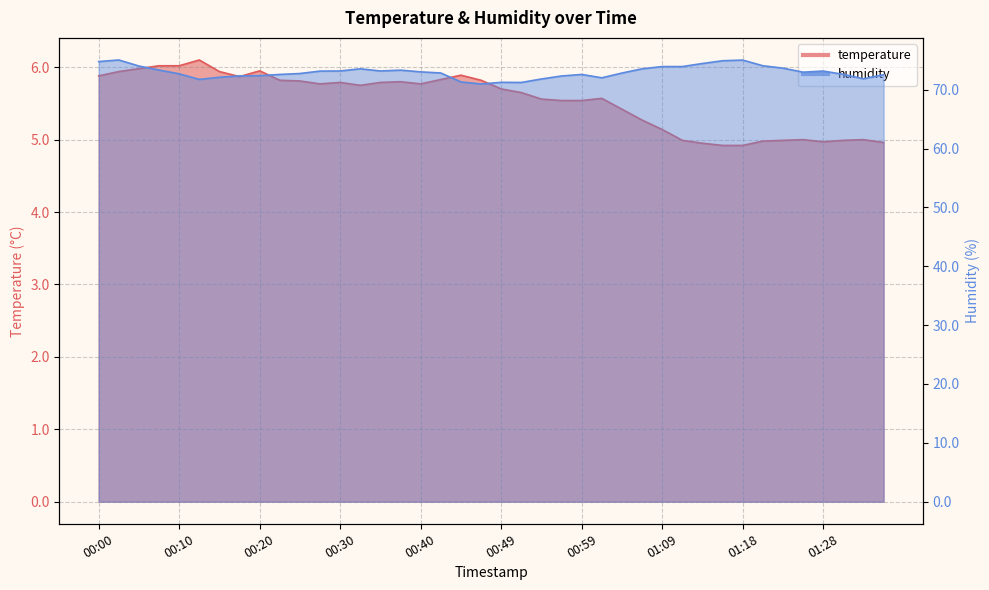

Between 00:23 and 01:28, which is larger?

00:23